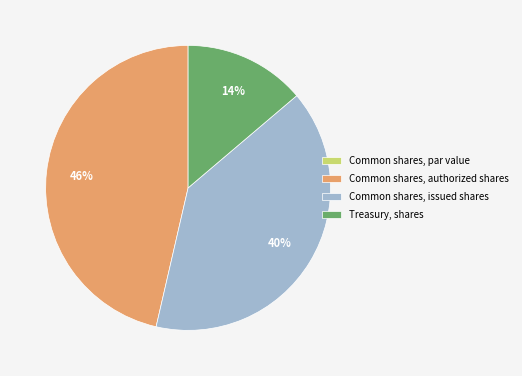

Is there any slice that represents more than half of the pie?

No